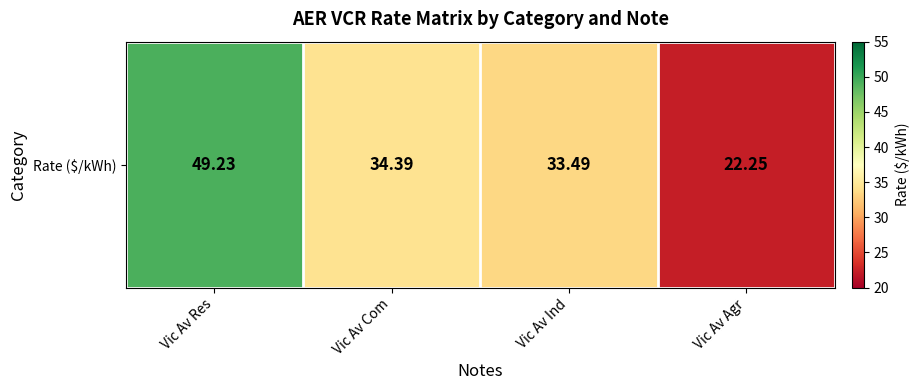

What is the difference between the second highest and second lowest values?

0.9